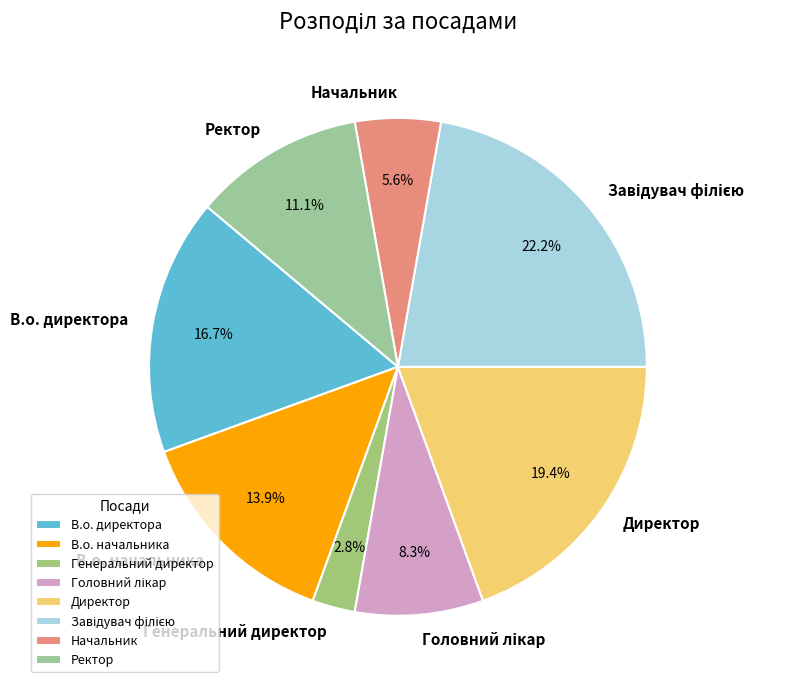

Is there a majority slice in this chart?

No